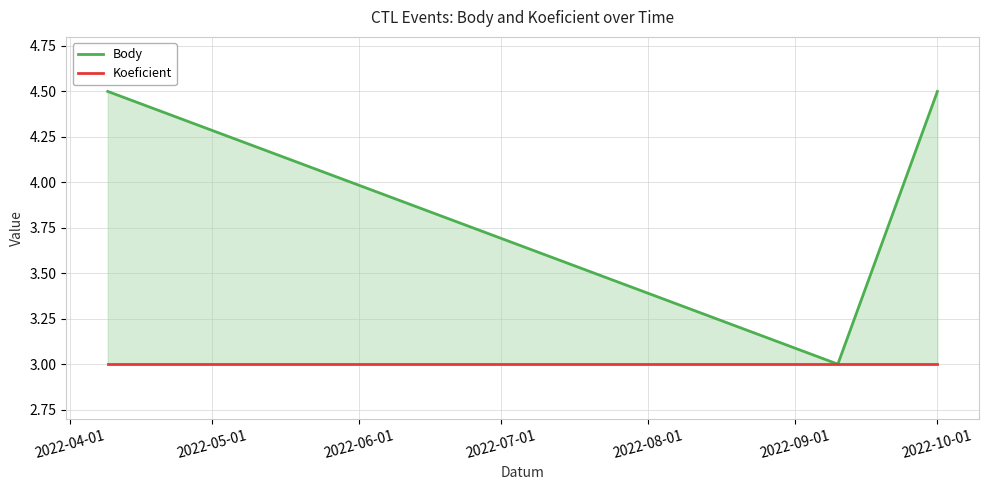

Is it true that Koeficient equals 2.1 at 2022-10-01?

False